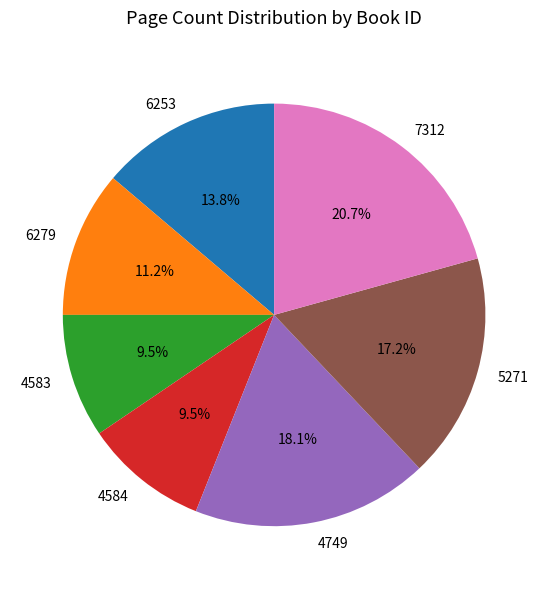

How much of the chart is everything except 6253?

86.2%